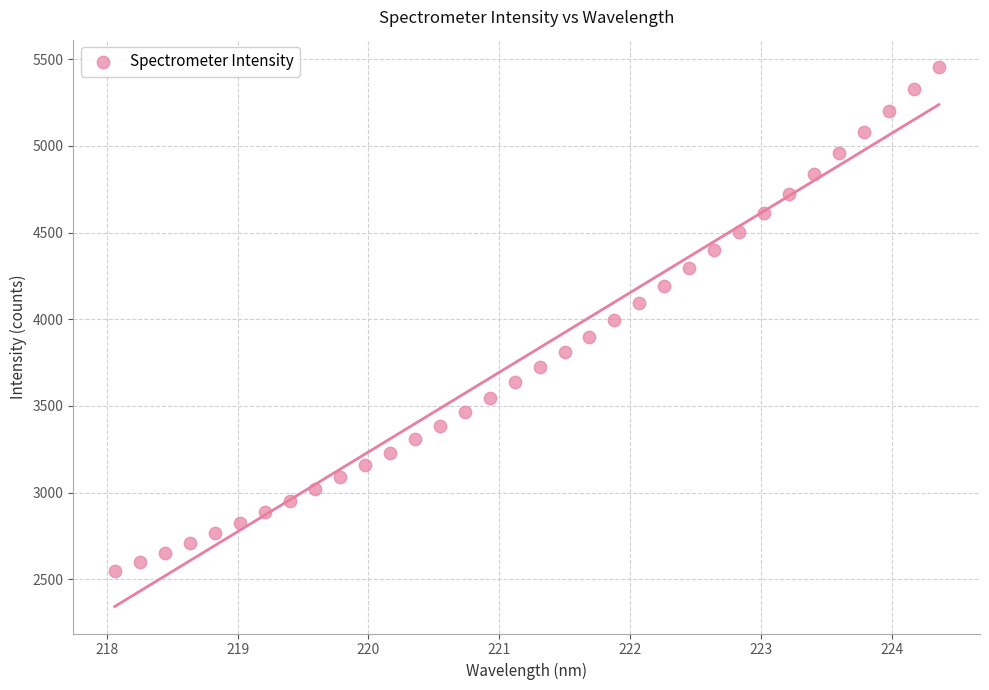

What is the range of X values (max minus min)?

6.3